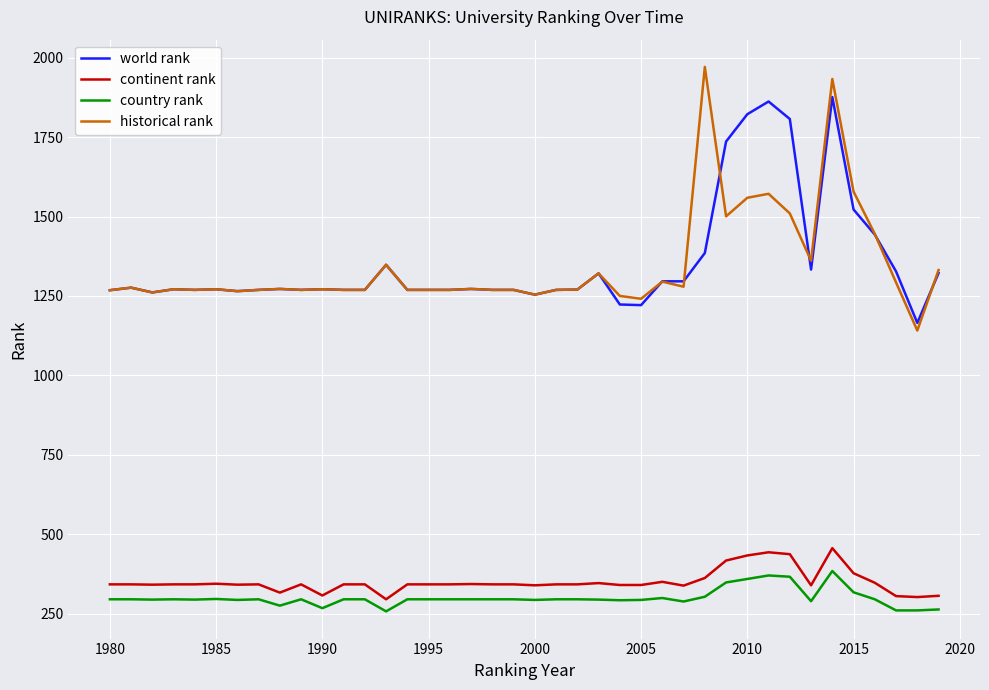

What is the highest value of the country rank series?

384.0